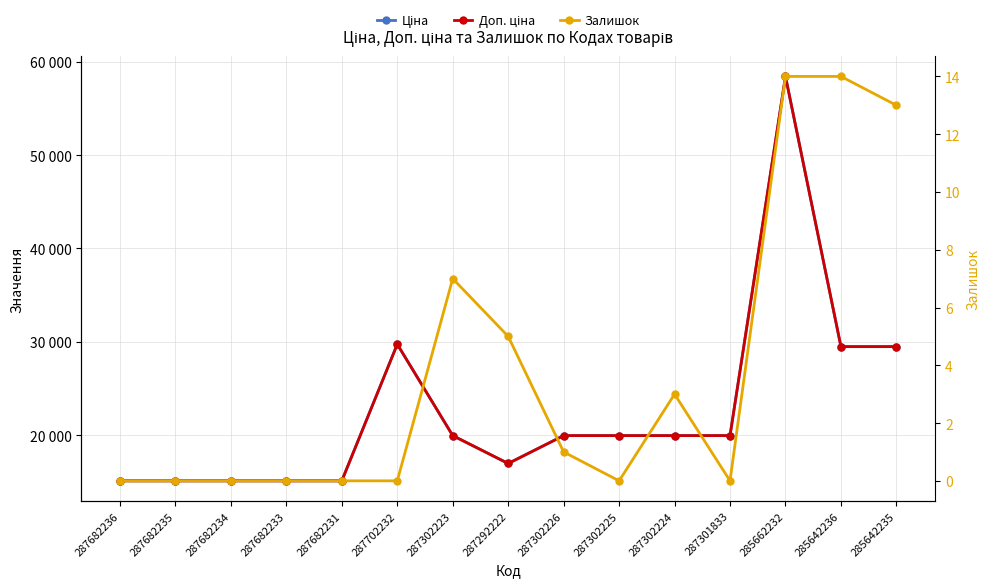

List the labels in order of Ціна value, smallest first.

287682236, 287682235, 287682234, 287682233, 287682231, 287292222, 287302223, 287302226, 287302225, 287302224, 287301833, 285642236, 285642235, 287702232, 285662232